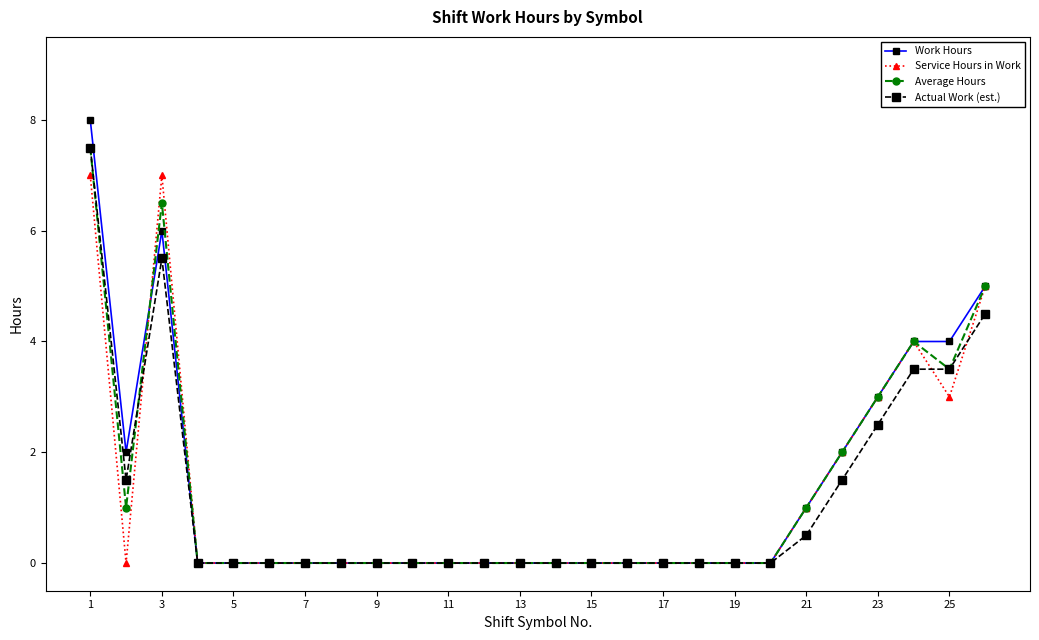

What is the difference between the second highest and second lowest values in the Work Hours series?

6.0